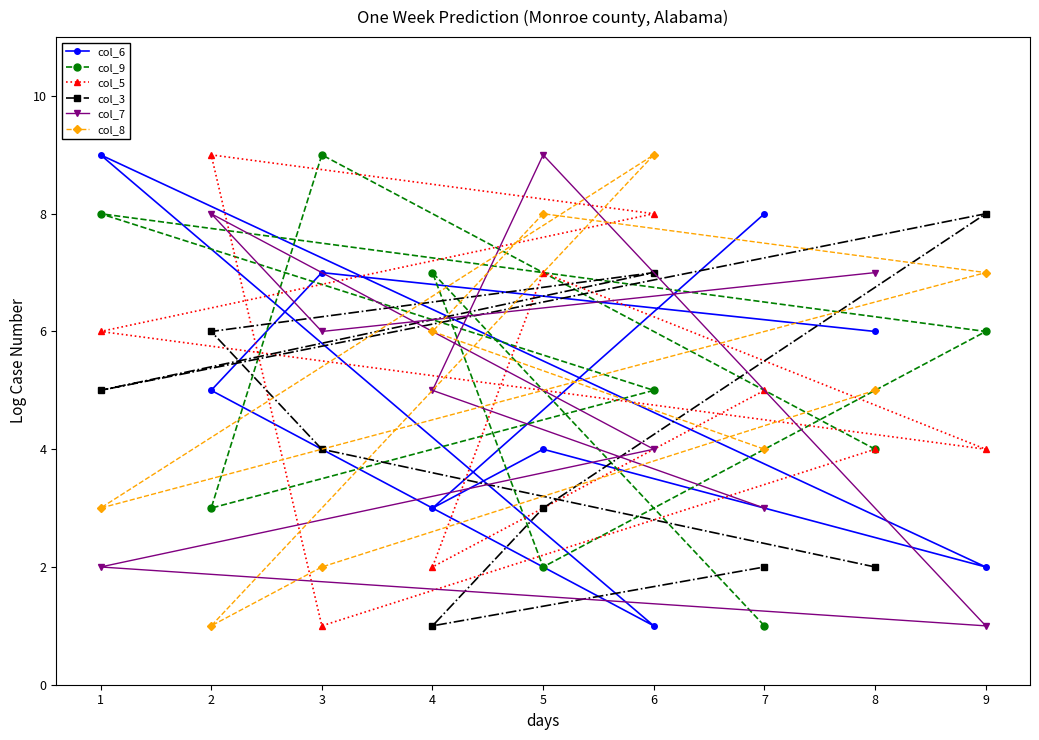

Reading right to left, list all the values displayed in this chart.

col_6: 9=2	8=6	7=8	6=1	5=4	4=3	3=7	2=5	1=9
col_9: 9=6	8=4	7=1	6=5	5=2	4=7	3=9	2=3	1=8
col_5: 9=4	8=4	7=5	6=8	5=7	4=2	3=1	2=9	1=6
col_3: 9=8	8=2	7=2	6=7	5=3	4=1	3=4	2=6	1=5
col_7: 9=1	8=7	7=3	6=4	5=9	4=5	3=6	2=8	1=2
col_8: 9=7	8=5	7=4	6=9	5=8	4=6	3=2	2=1	1=3